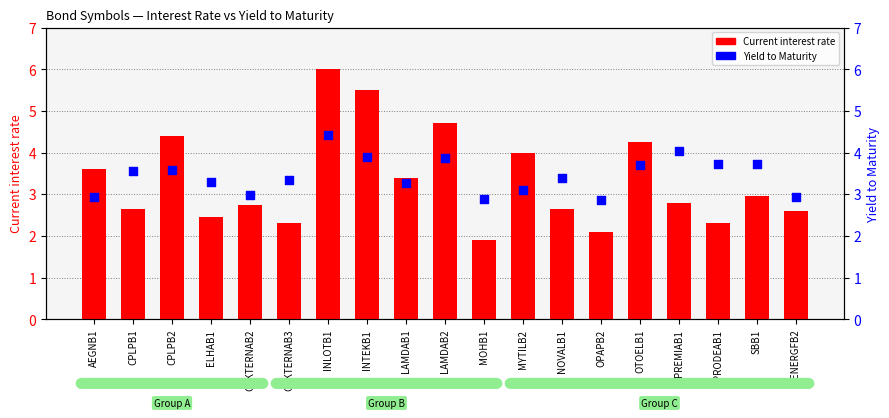

What are all the series names shown in the legend?

Current interest rate, Yield to Maturity